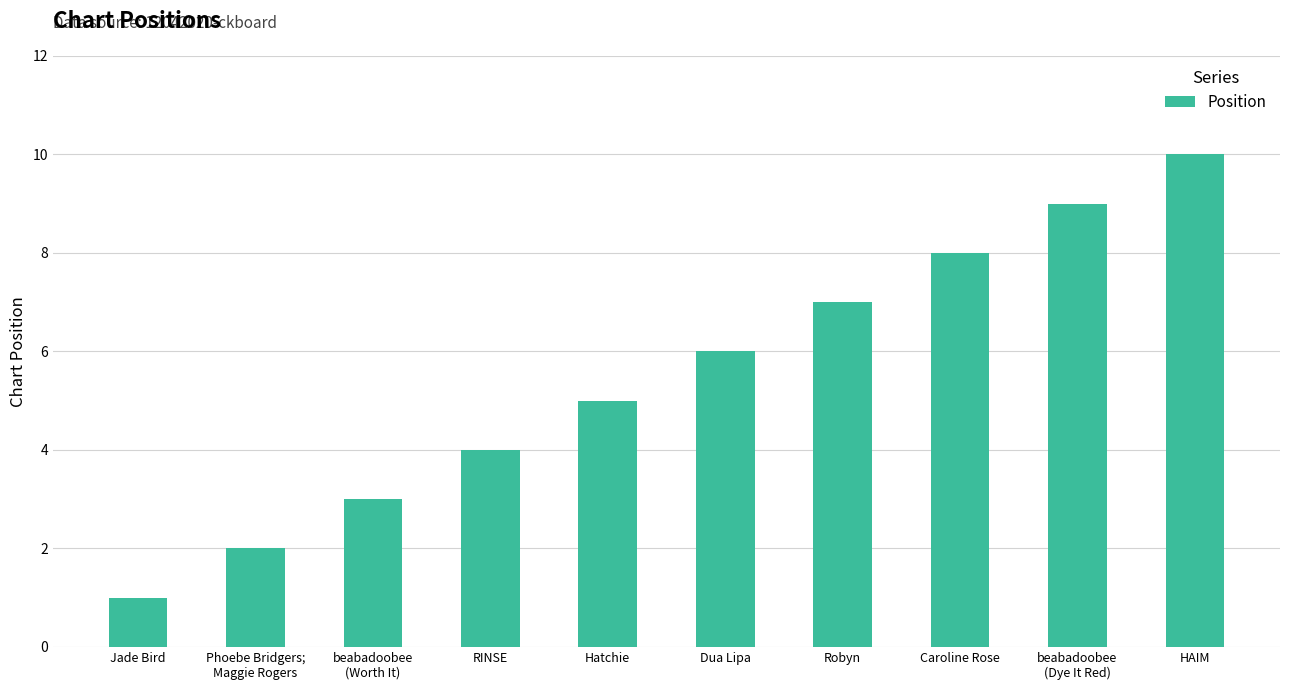

List the labels in order of value, smallest first.

Jade Bird, Phoebe Bridgers;
Maggie Rogers, beabadoobee
(Worth It), RINSE, Hatchie, Dua Lipa, Robyn, Caroline Rose, beabadoobee
(Dye It Red), HAIM